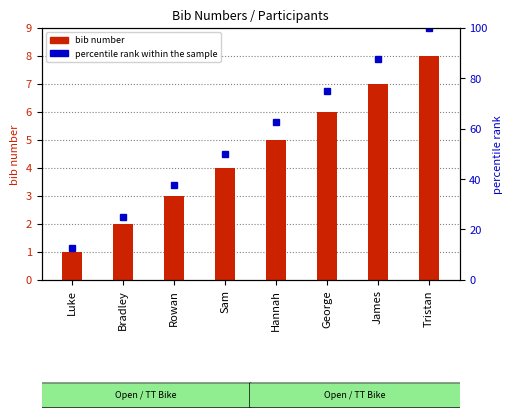

How many distinct data groups are displayed?

2